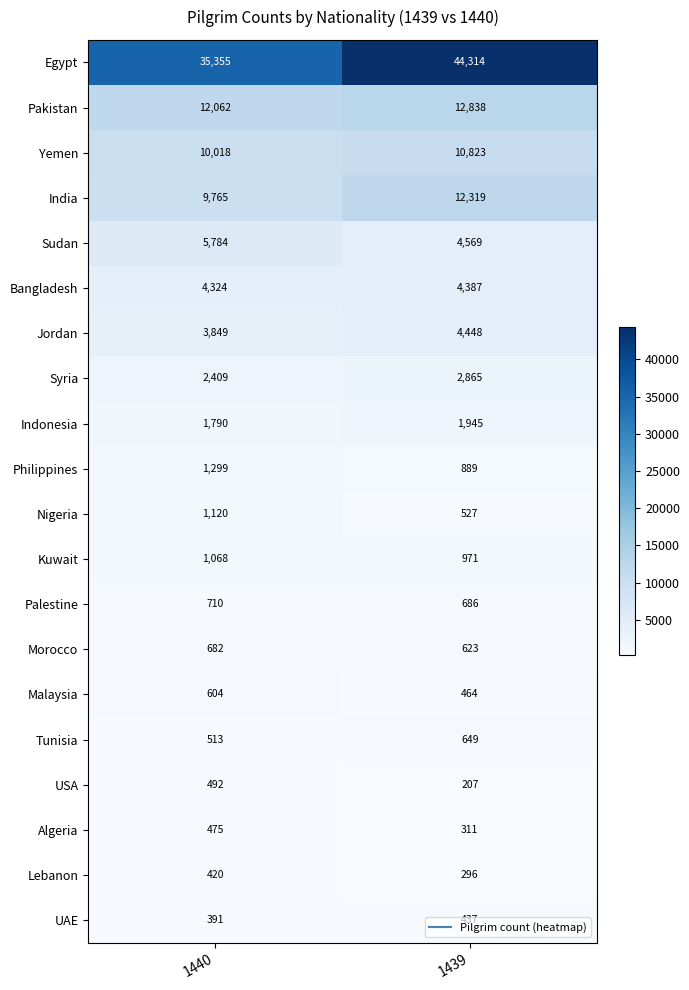

What is the greatest value displayed?

44314